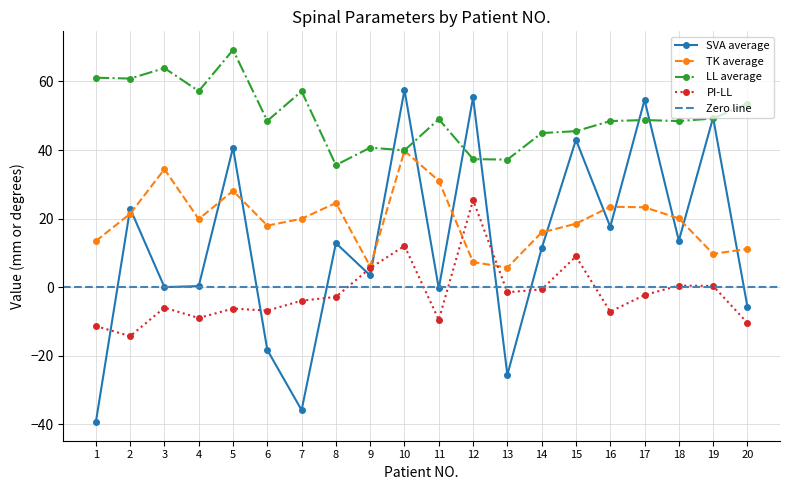

Reading left to right, list all the values displayed in this chart.

SVA average: 1=-39.4	2=22.9	3=0.0	4=0.3	5=40.7	6=-18.3	7=-35.9	8=12.8	9=3.4	10=57.5	11=-0.4	12=55.4	13=-25.6	14=11.3	15=43.0	16=17.6	17=54.6	18=13.6	19=49.5	20=-5.7
TK average: 1=13.4	2=21.4	3=34.4	4=19.9	5=28.1	6=17.9	7=19.9	8=24.6	9=6.0	10=39.8	11=31.1	12=7.3	13=5.7	14=15.9	15=18.5	16=23.4	17=23.3	18=20.1	19=9.7	20=11.2
LL average: 1=61.1	2=60.9	3=63.9	4=57.2	5=69.2	6=48.5	7=57.1	8=35.6	9=40.7	10=39.9	11=49.0	12=37.4	13=37.2	14=45.0	15=45.5	16=48.5	17=48.8	18=48.5	19=49.2	20=53.5
PI-LL: 1=-11.3	2=-14.3	3=-6.0	4=-9.0	5=-6.2	6=-6.8	7=-4.0	8=-2.9	9=5.5	10=12.1	11=-9.6	12=25.4	13=-1.5	14=-0.7	15=8.9	16=-7.2	17=-2.3	18=0.5	19=0.3	20=-10.4